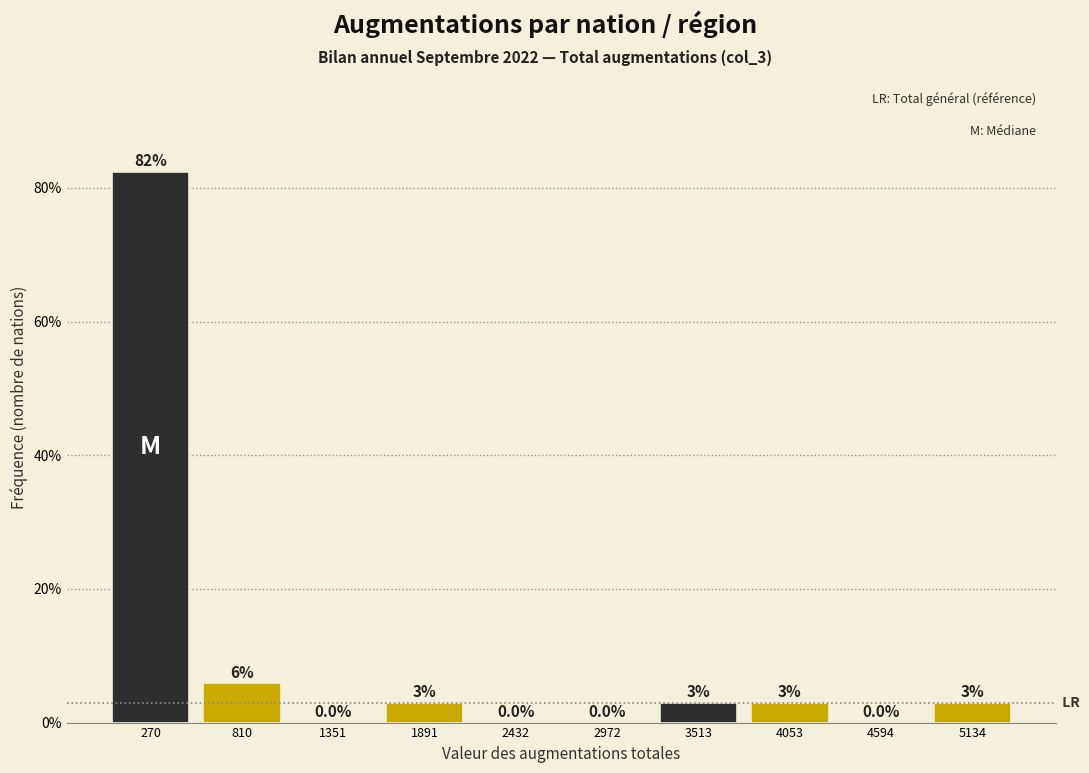

Over which range of the x-axis is the bar tallest?

0 to 500